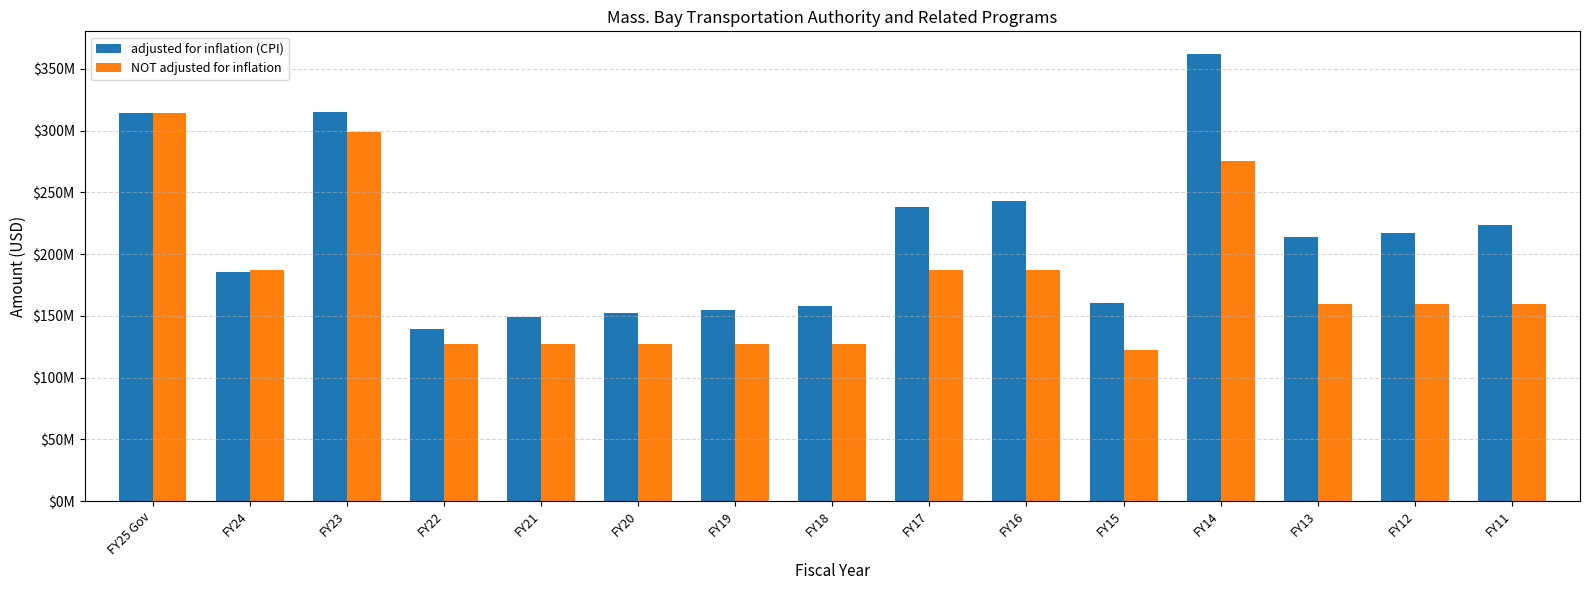

Does the chart contain stacked bars?

No